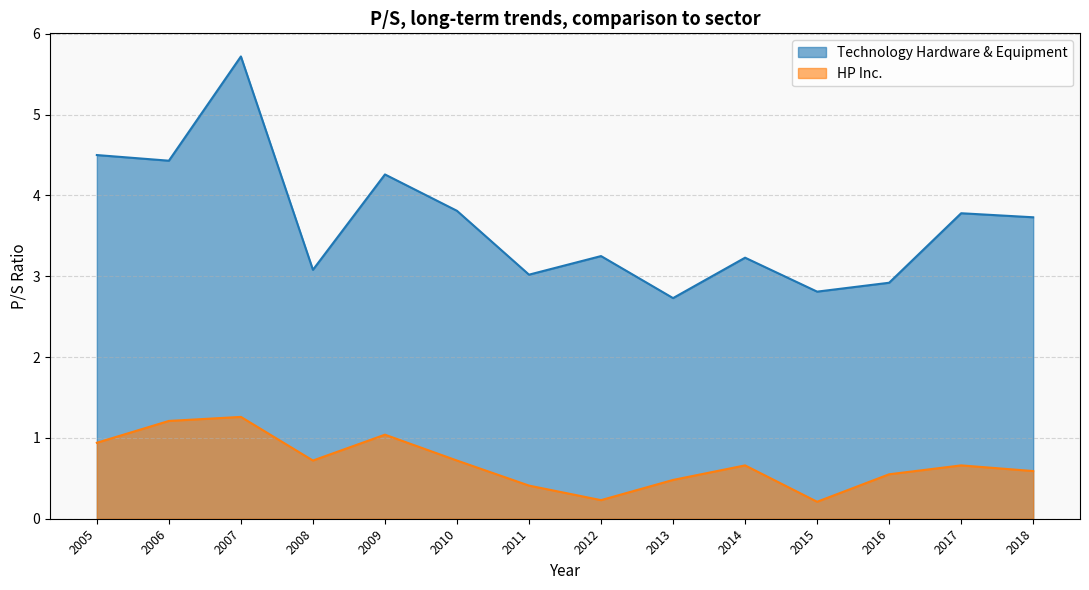

Which series has the largest total across all categories?

Technology Hardware & Equipment